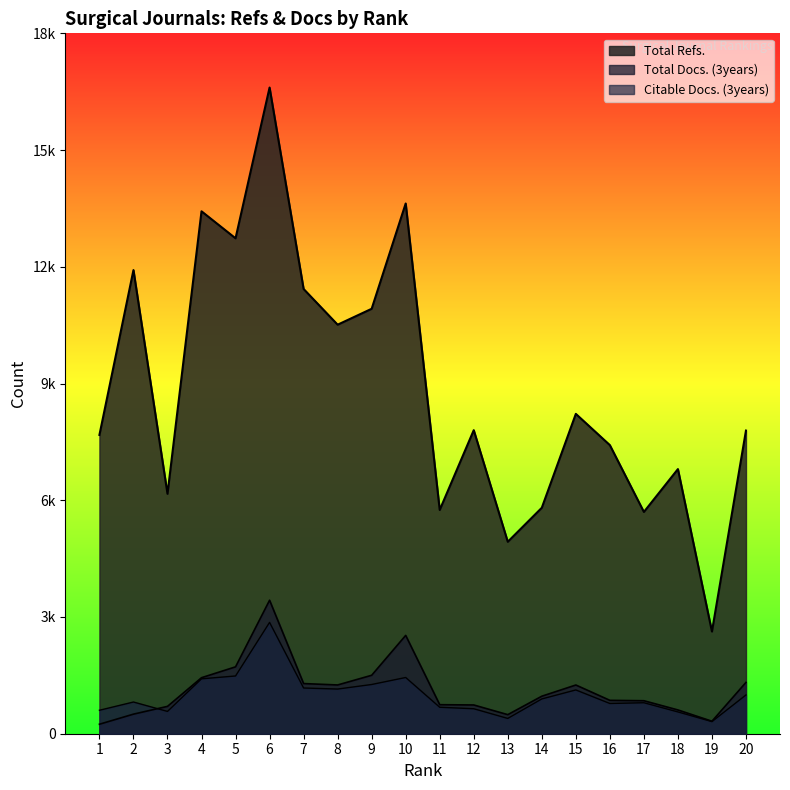

What are all the series names shown in the legend?

Total Refs., Total Docs. (3years), Citable Docs. (3years)